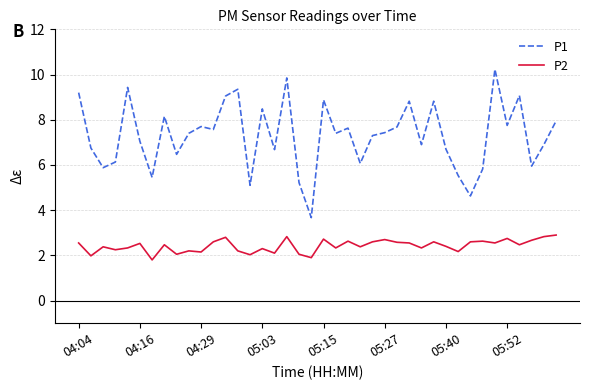

What is the smallest value displayed?

1.8